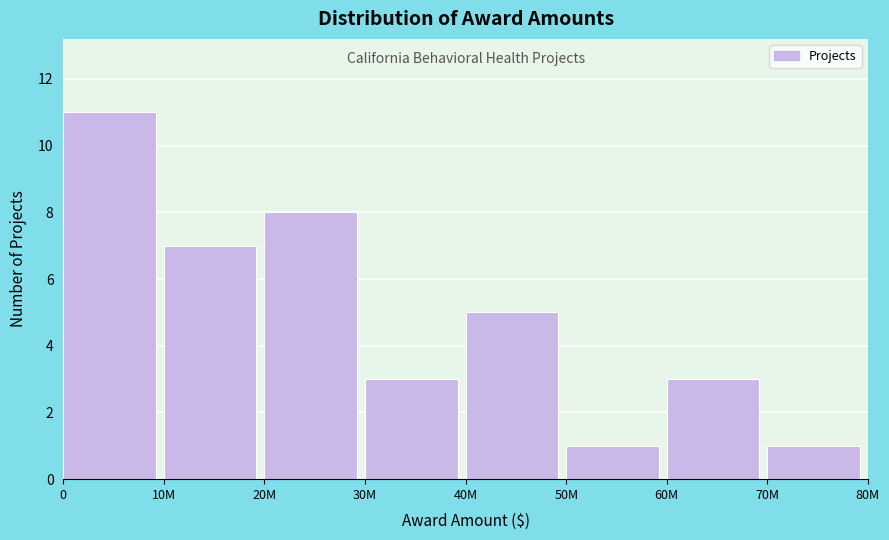

Reading right to left, extract all data points from this chart.

1	3	1	5	3	8	7	11